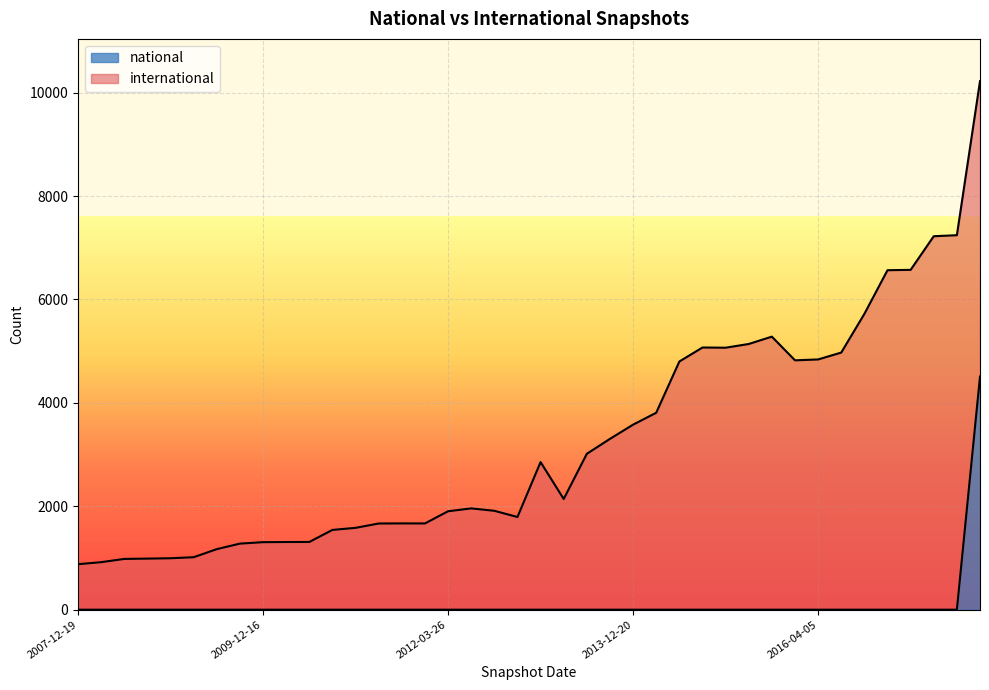

Count the number of categories in the chart.

40